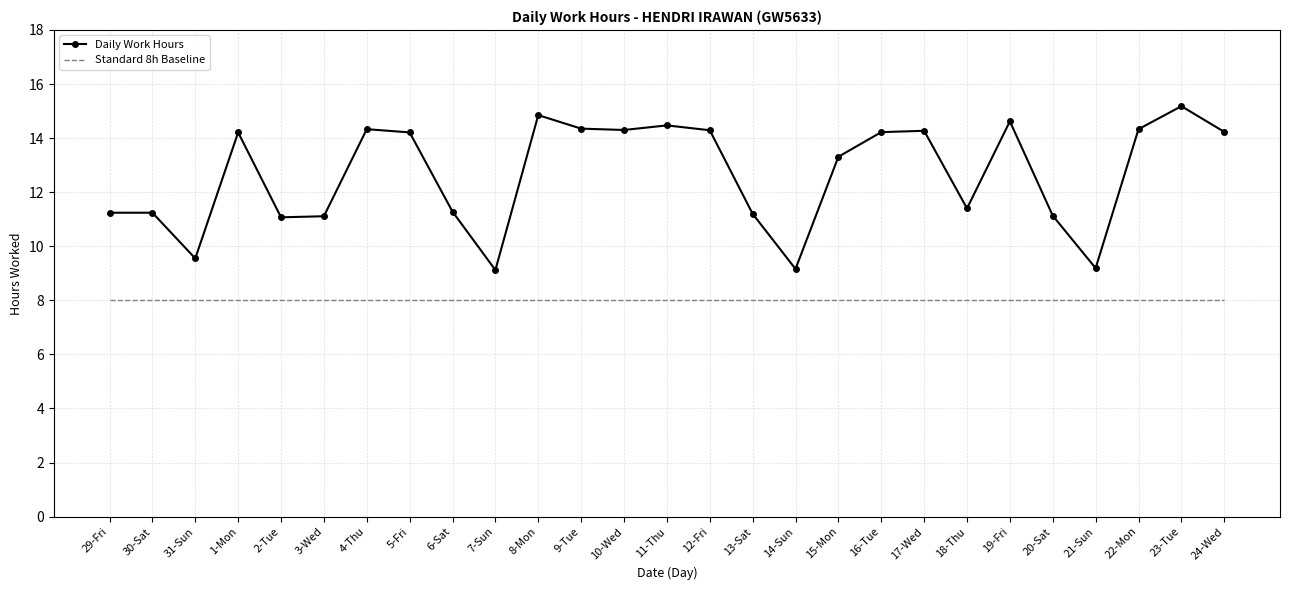

Is the value of Daily Work Hours at 6-Sat greater than the value of Standard 8h Baseline at 13-Sat?

Yes